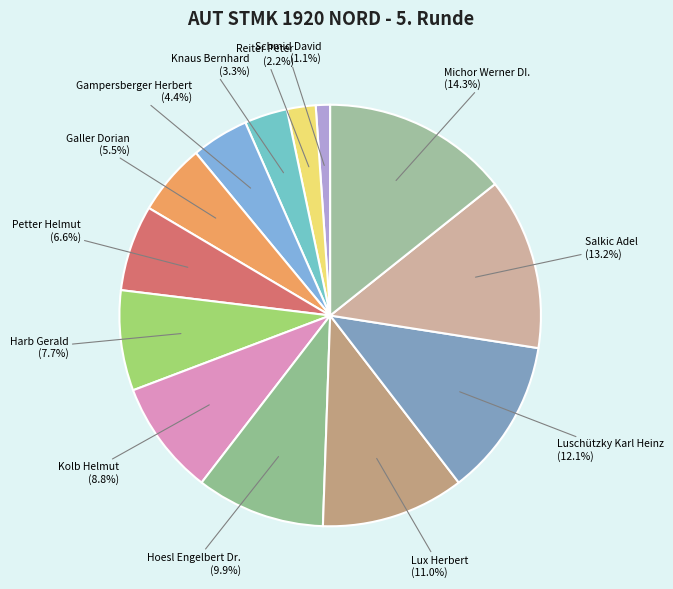

How many segments does this pie chart have?

13